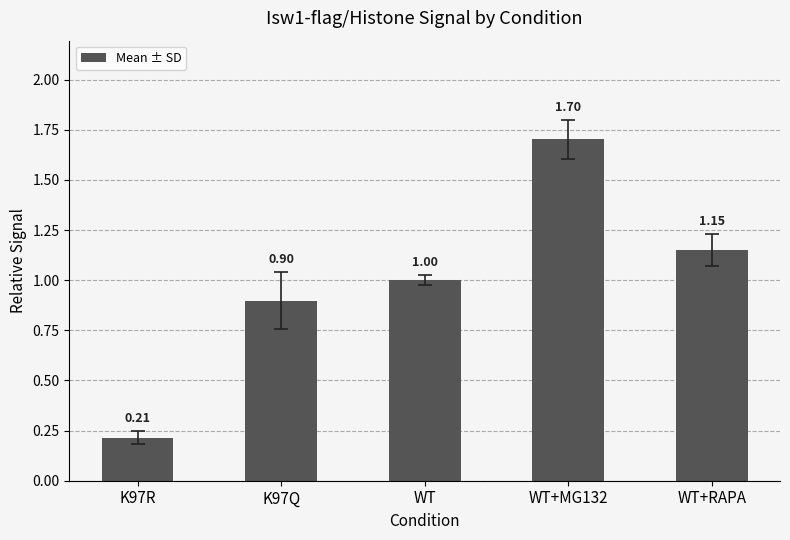

What is the label of the 1st bar from the right?

WT+RAPA